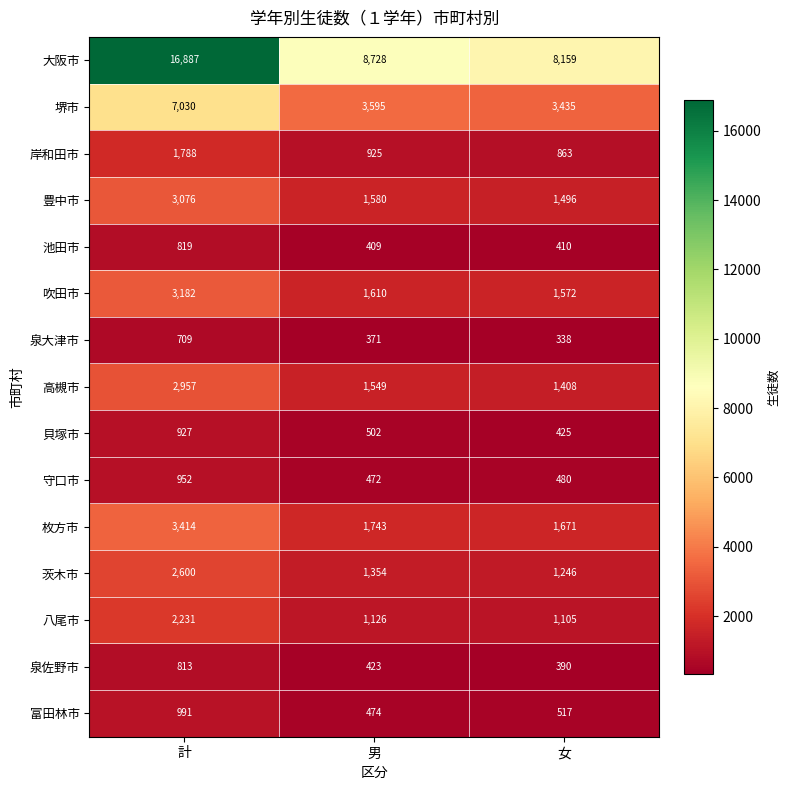

What is the difference between the highest and lowest values at 計?

16178